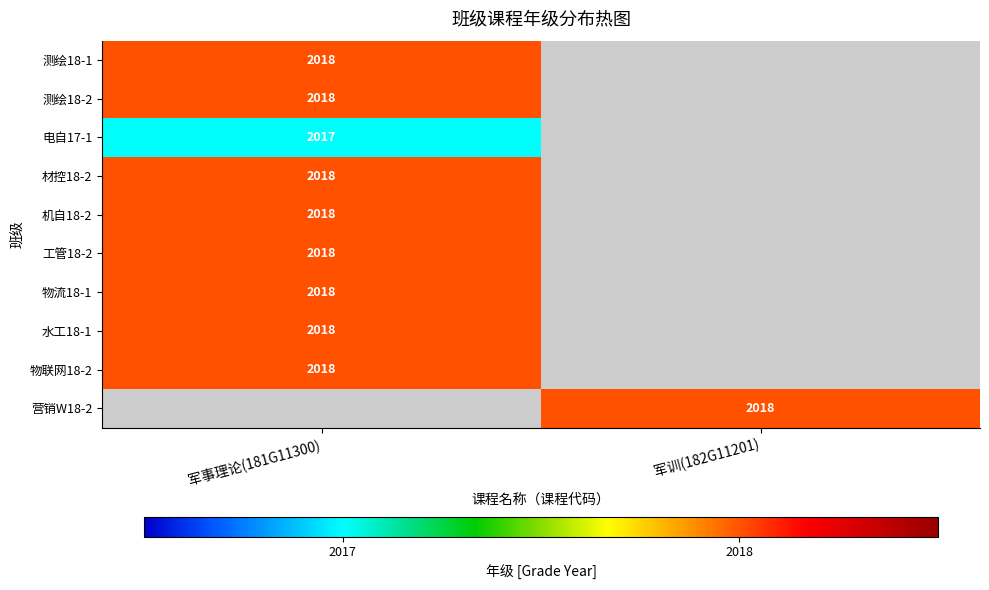

What is the maximum value shown in the chart?

2018.0